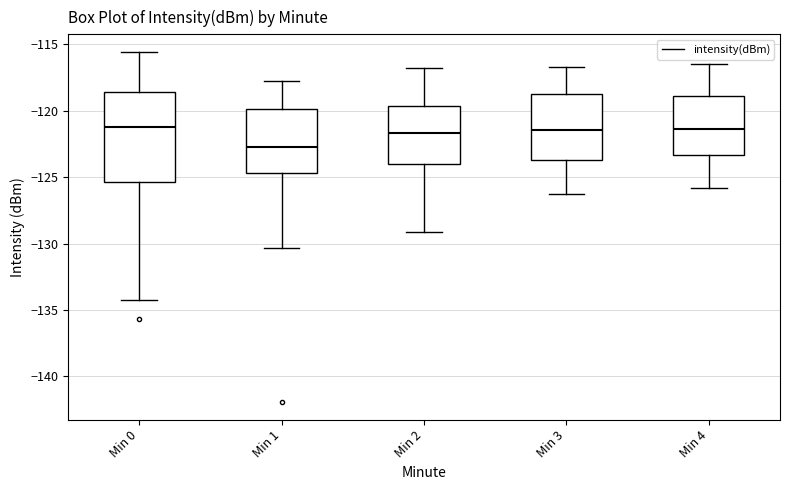

Reading left to right, read every box against the y-axis: the position of its median line, the range the box covers, and the ends of its whiskers. The values are not printed on the chart, so give them approximately, as read against the axis.

Min 0: median -121.0, box -125.5 to -118.5, whiskers -134.0 to -115.5
Min 1: median -122.5, box -124.5 to -120.0, whiskers -130.5 to -118.0
Min 2: median -121.5, box -124.0 to -119.5, whiskers -129.0 to -117.0
Min 3: median -121.5, box -123.5 to -118.5, whiskers -126.5 to -116.5
Min 4: median -121.5, box -123.5 to -119.0, whiskers -126.0 to -116.5